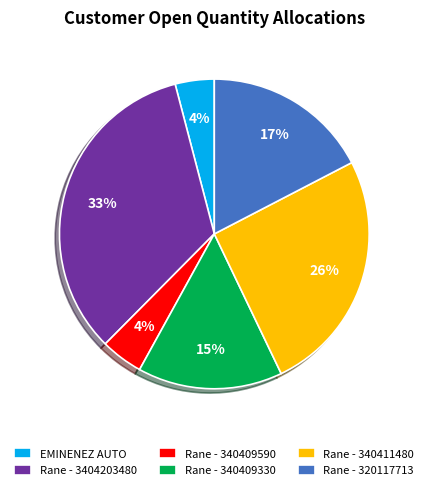

Which has a higher value, Rane - 340411480 or Rane - 340409330?

Rane - 340411480